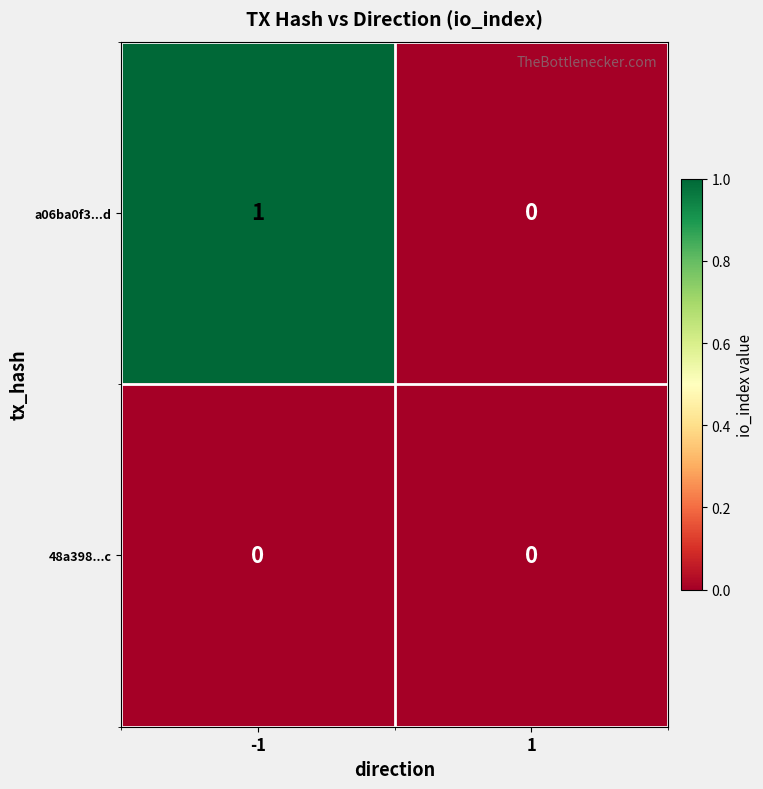

List the series in order of their overall mean, lowest first.

48a398...c, a06ba0f3...d